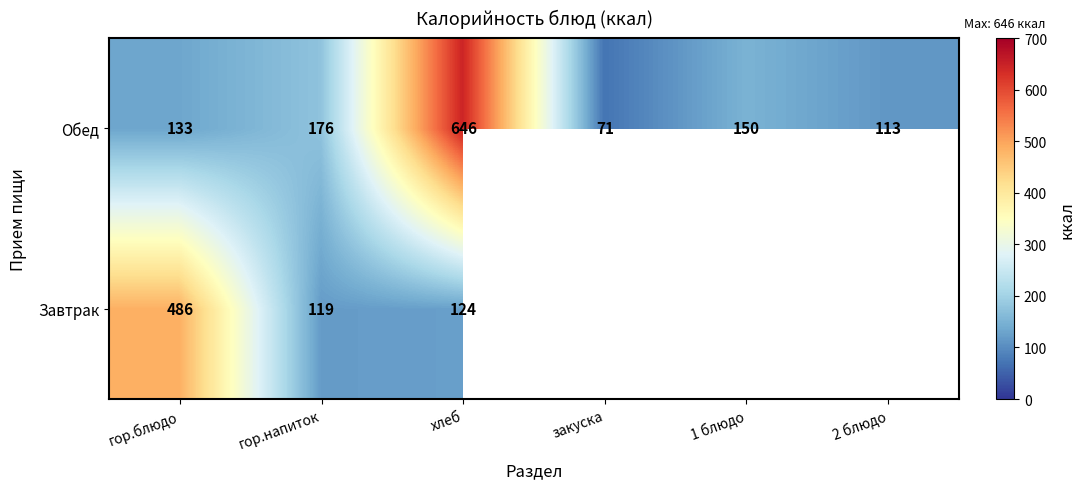

The value of Завтрак at хлеб is 29.3. True or false?

False